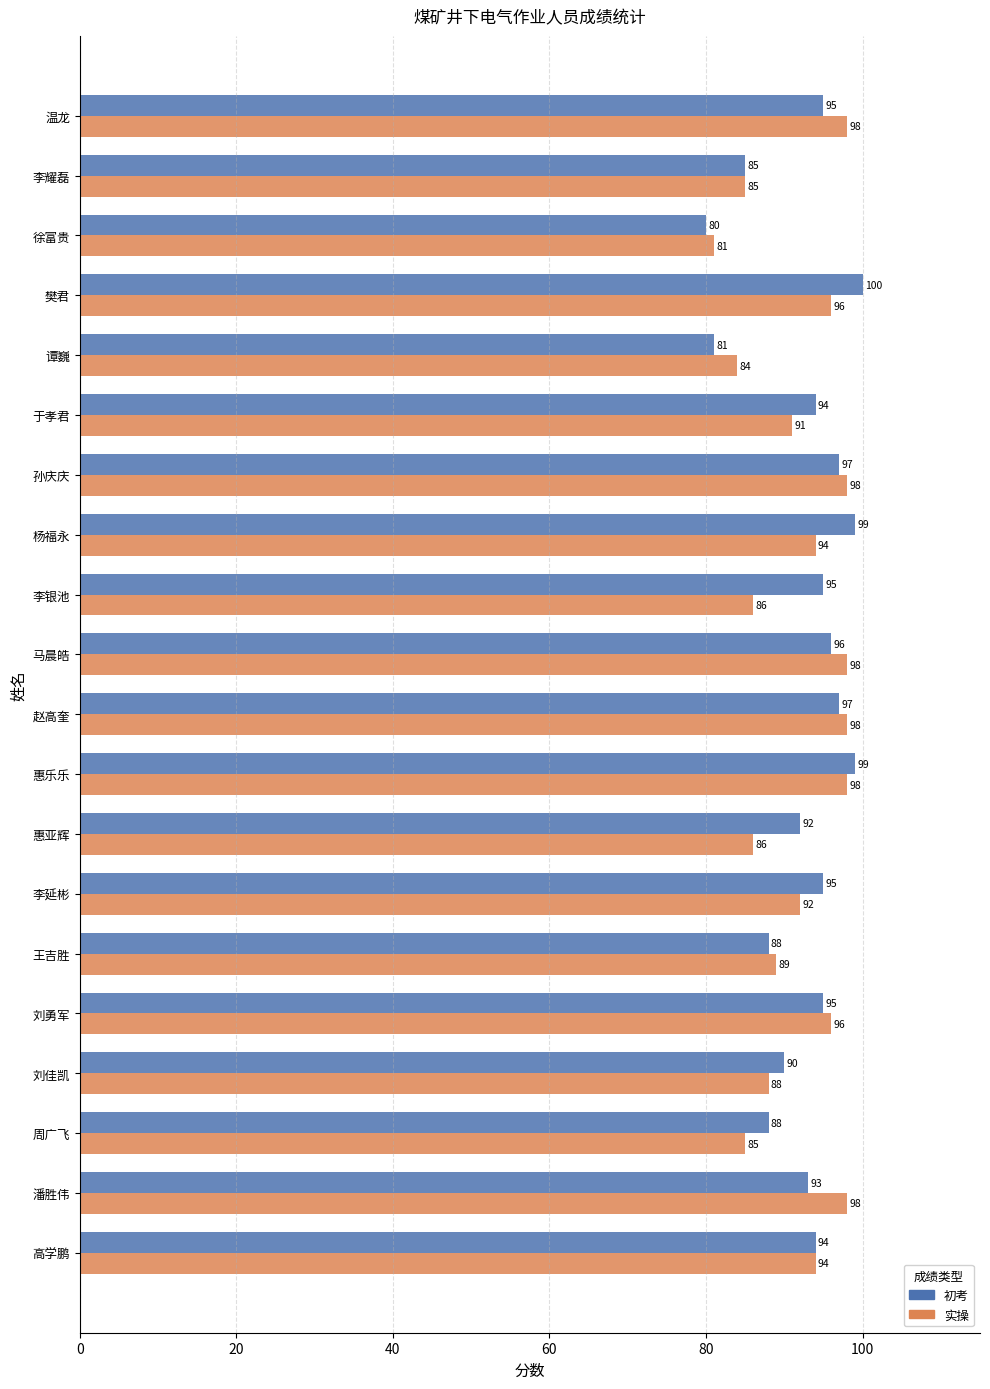

Which label corresponds to the smallest value in the chart?

徐富贵